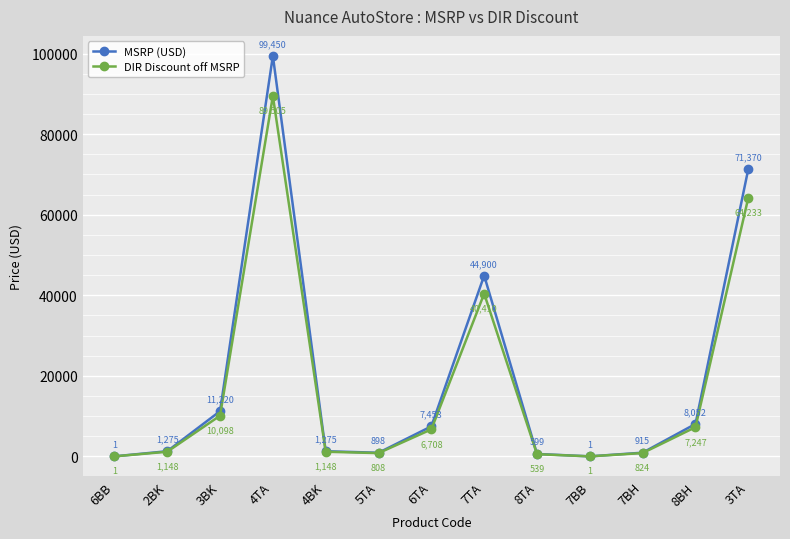

What is the label of the 12th point from the right?

2BK